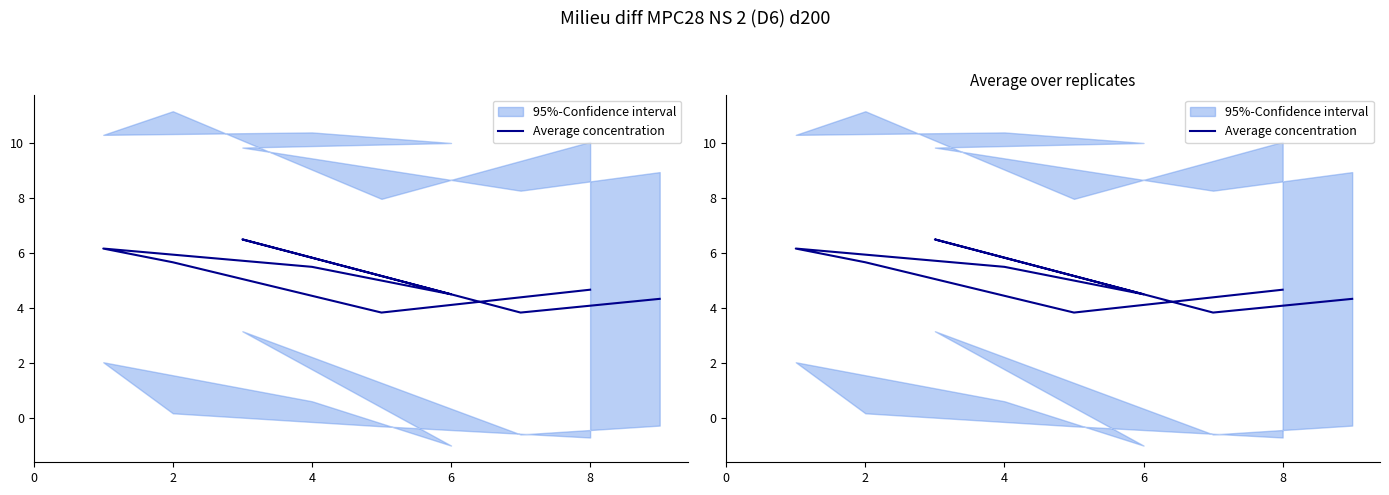

Between 6 and 7, which is larger?

6